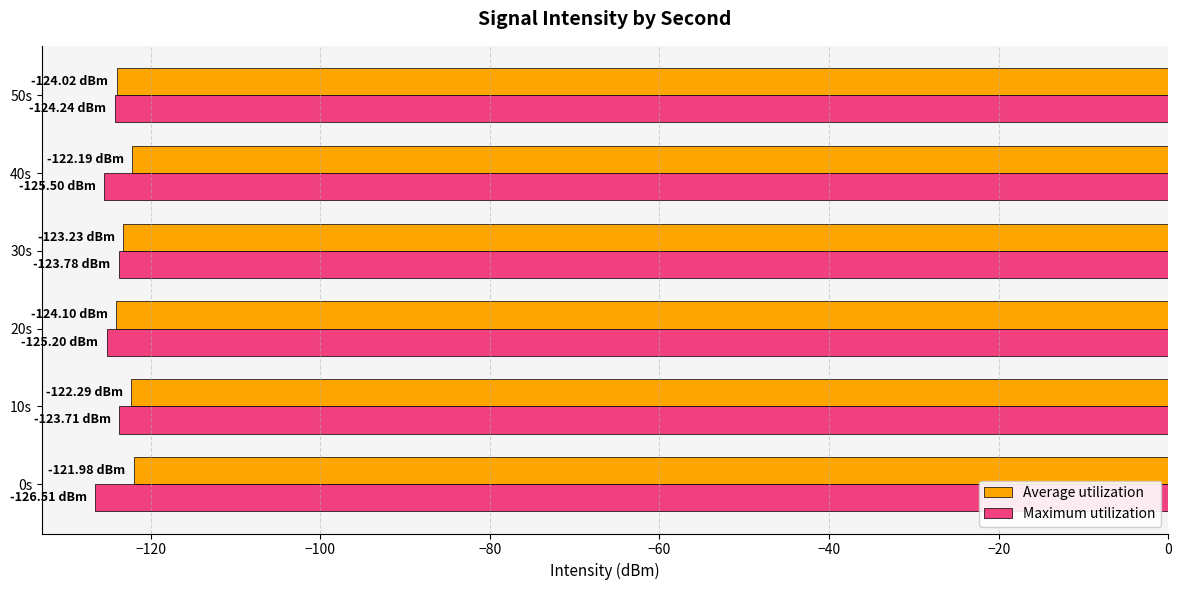

Count the number of data series in this chart.

2